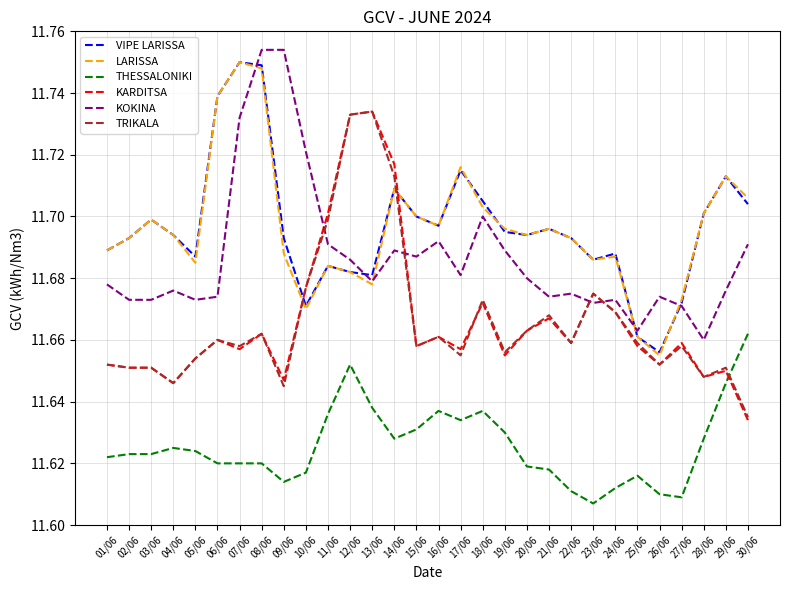

How many times do VIPE LARISSA and TRIKALA cross each other?

2